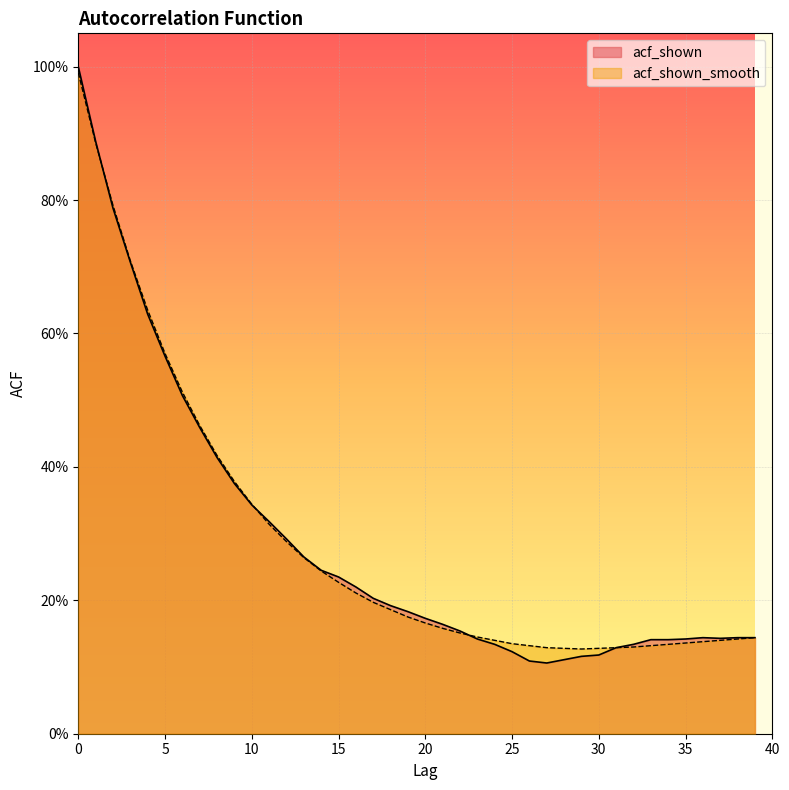

True or false: acf_shown and acf_shown_smooth cross at least once.

True